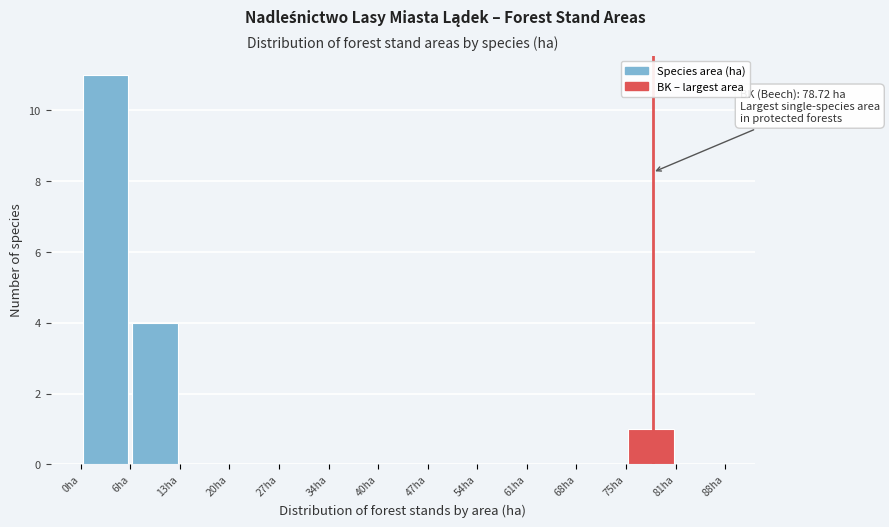

Which range on the x-axis has the tallest bar?

0 to 7